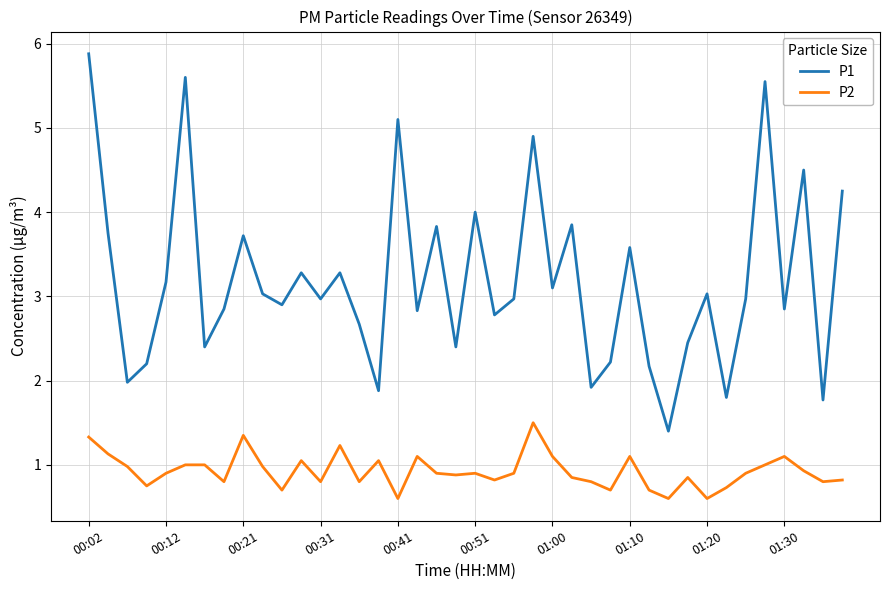

What is the minimum value shown in the chart?

0.6